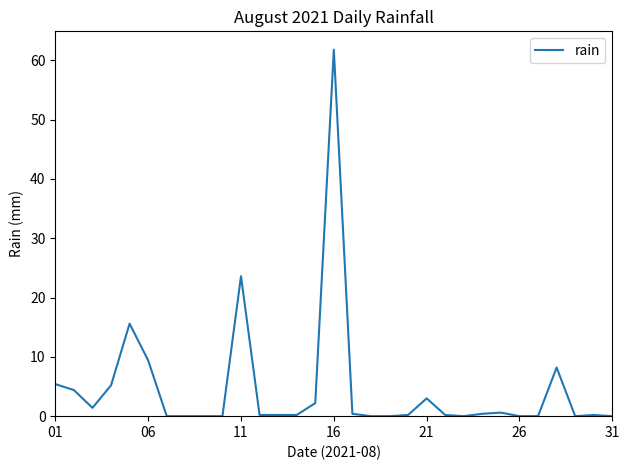

What is the maximum value shown in the chart?

61.8